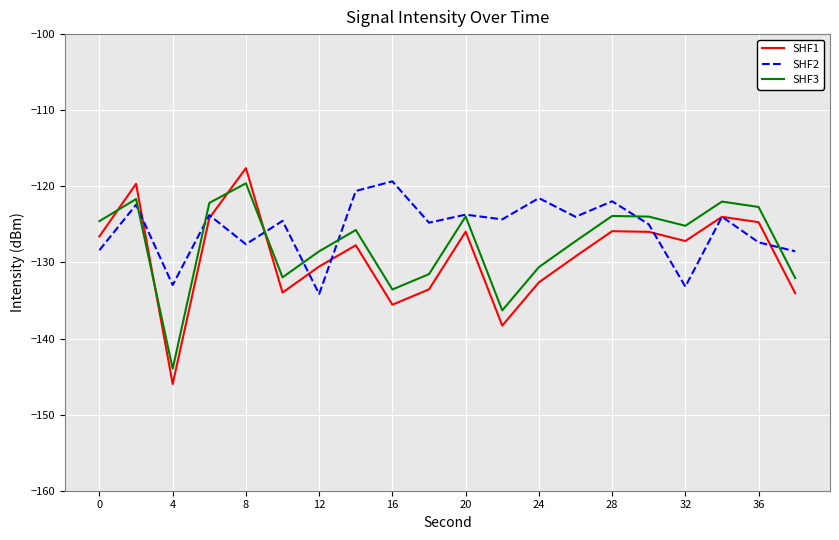

What is the maximum value for SHF1?

-117.6